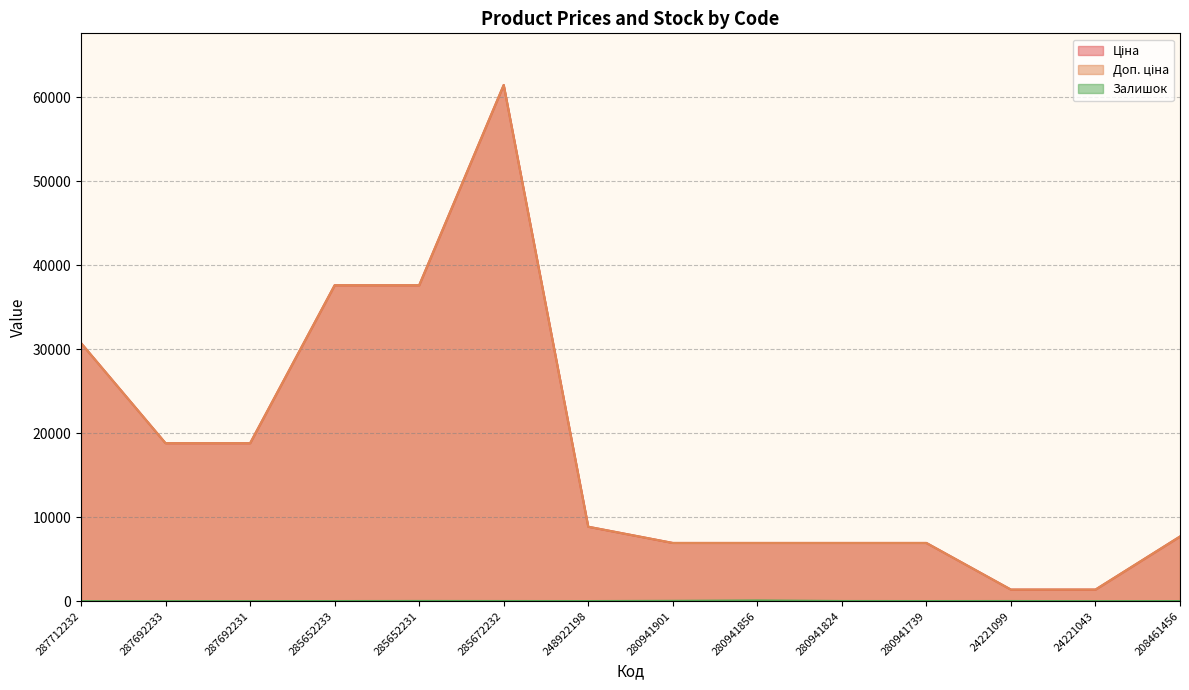

What is the difference between the highest and lowest values at 24221043?

1371.4